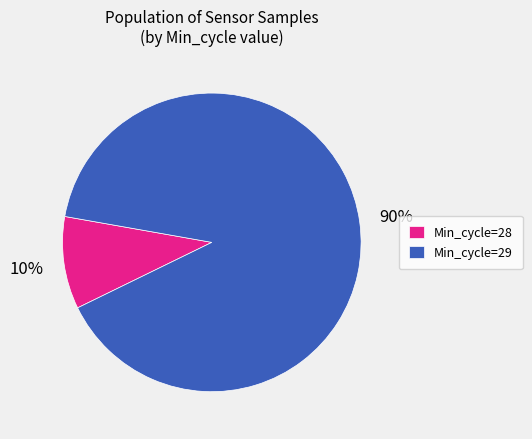

Does Min_cycle=28 represent more than half of the total?

No